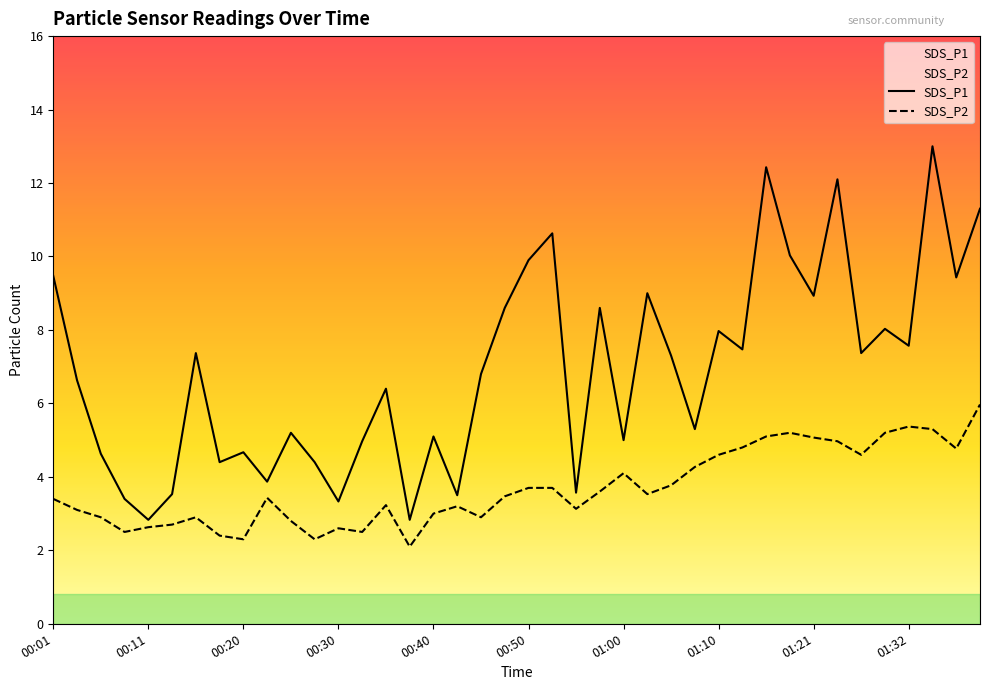

At which category is the sum across all series the highest?

01:34